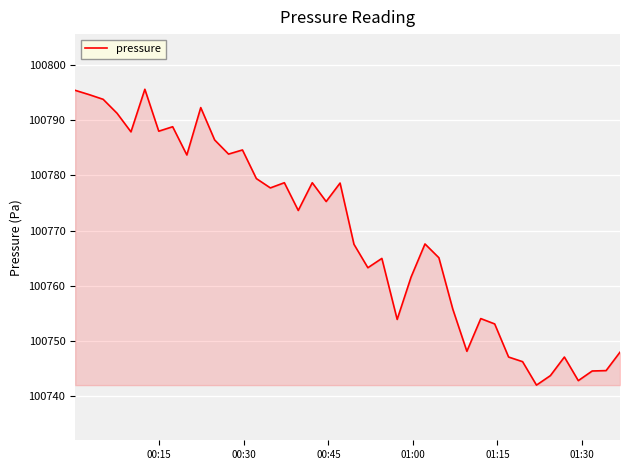

How many lines are shown in the chart?

1